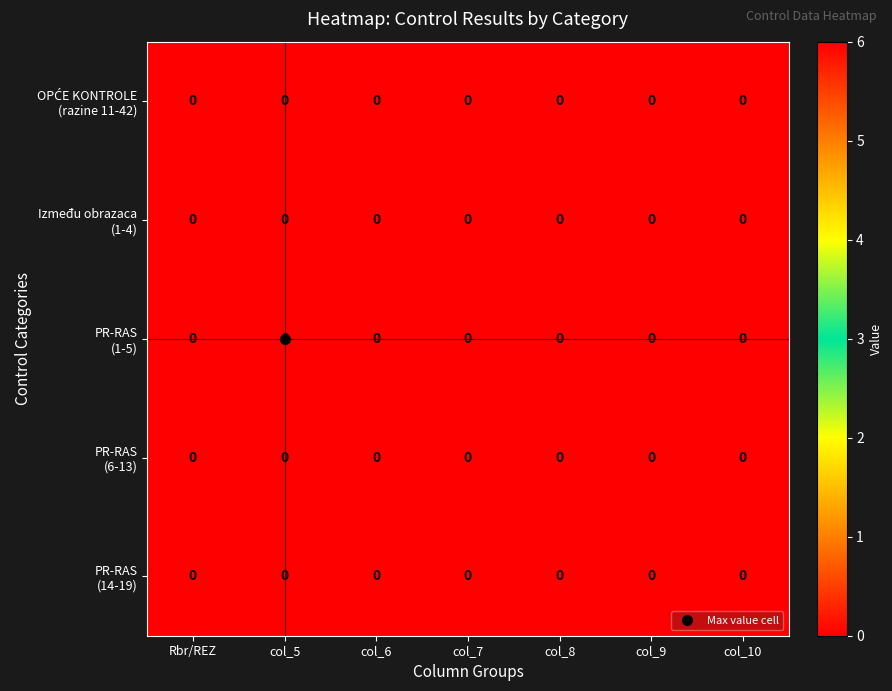

Count the number of categories in the chart.

7